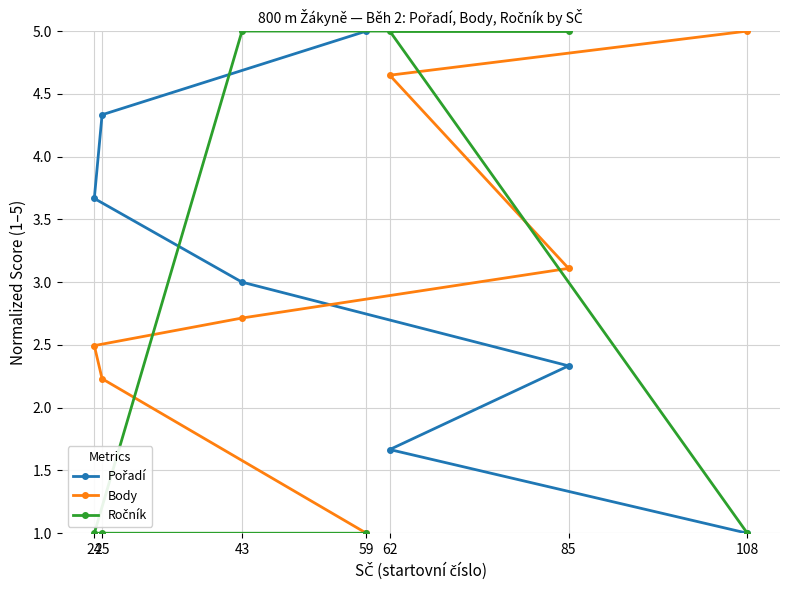

Reading left to right, transcribe all the data shown in this chart.

Pořadí: 108=1.0	62=1.7	85=2.3	43=3.0	24=3.7	25=4.3	59=5.0
Body: 108=5.0	62=4.6	85=3.1	43=2.7	24=2.5	25=2.2	59=1.0
Ročník: 108=1.0	62=5.0	85=5.0	43=5.0	24=1.0	25=1.0	59=1.0